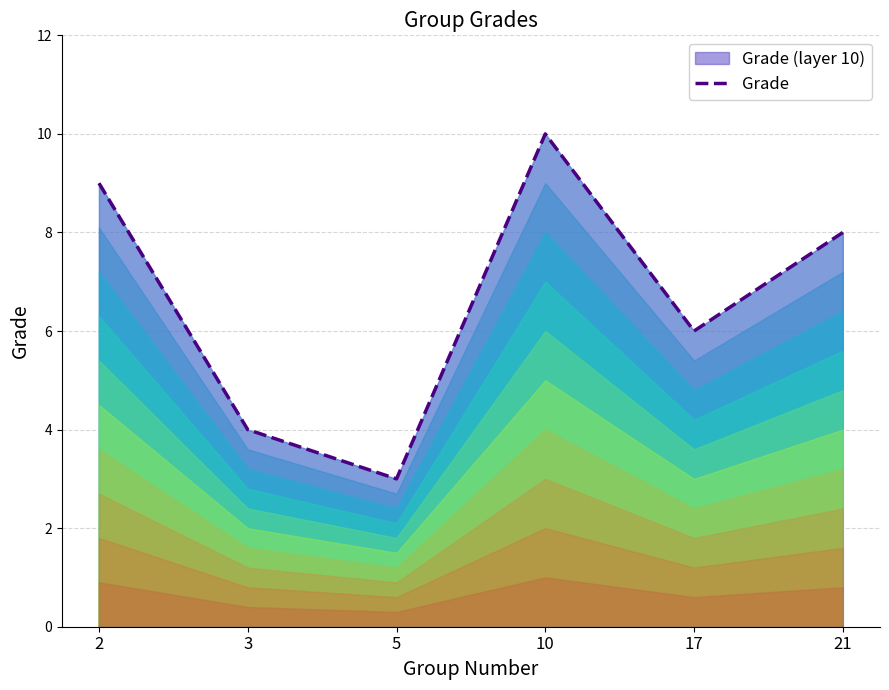

What is the sum of all values?

40